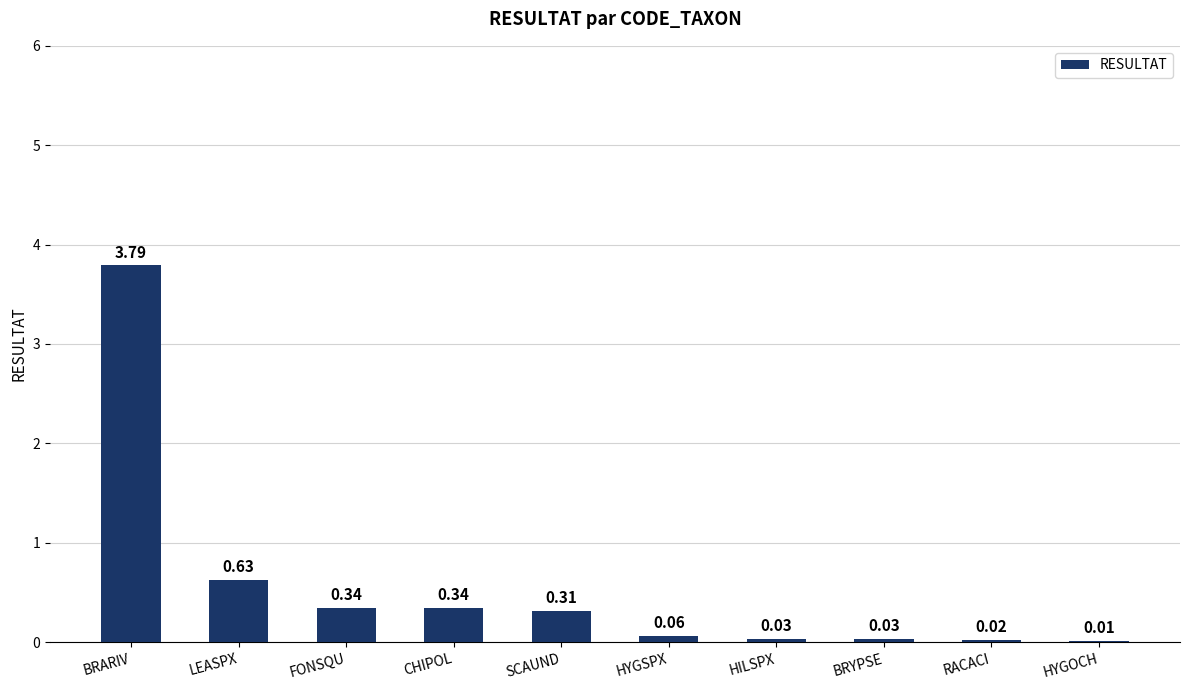

At which category does the chart reach its peak across all series?

BRARIV